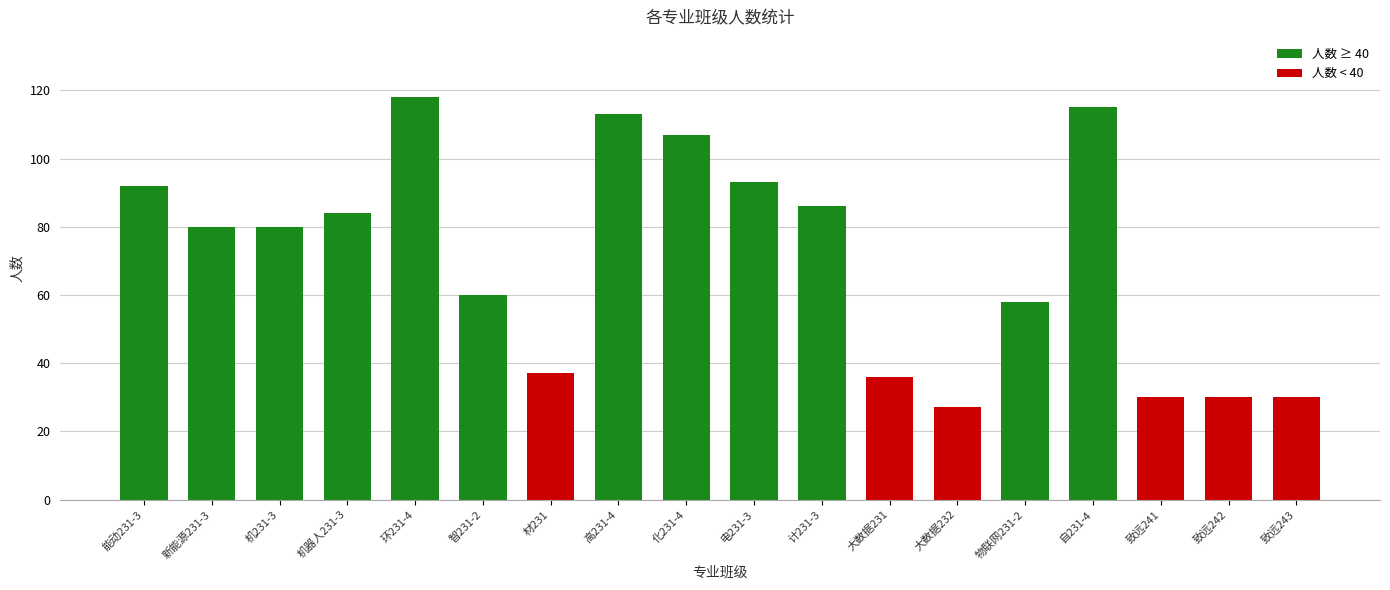

How many data points does each series have?

18